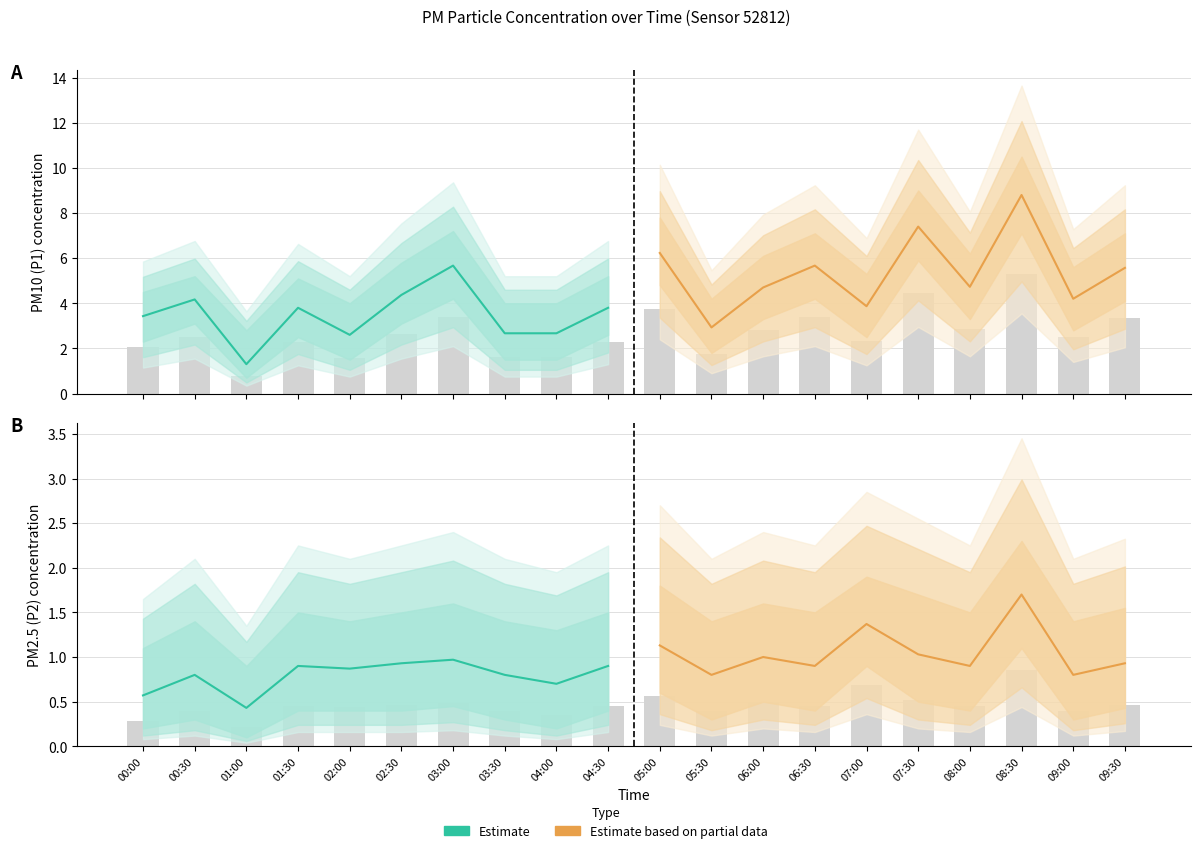

The value of Estimate based on partial data at 06:00 is 0.2. True or false?

False